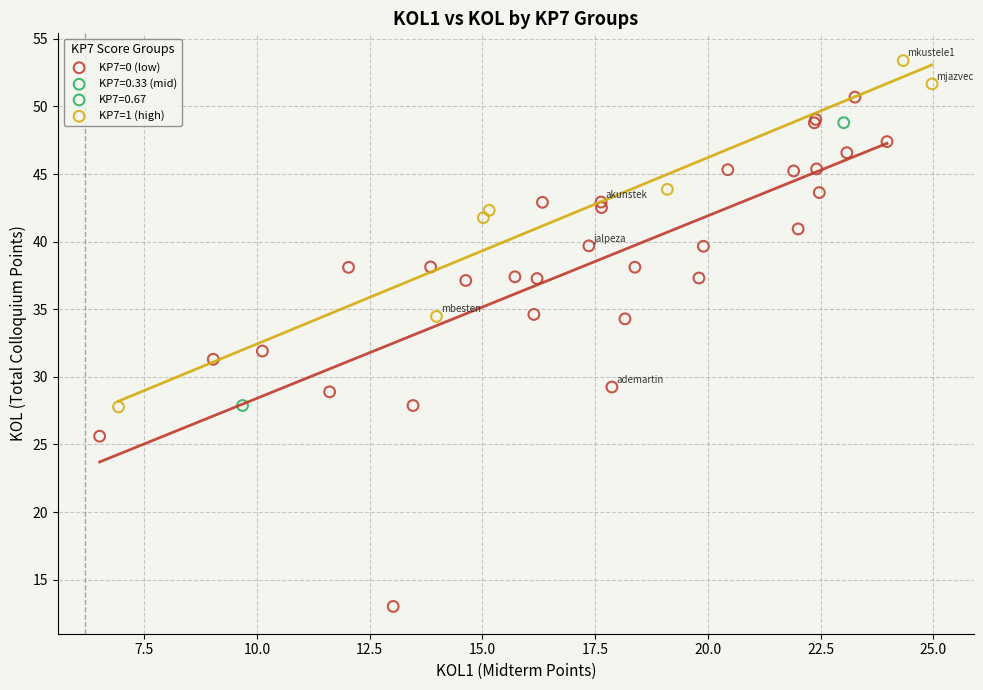

What are all the series names shown in the legend?

KP7=0 (low), KP7=0.33 (mid), KP7=0.67, KP7=1 (high)